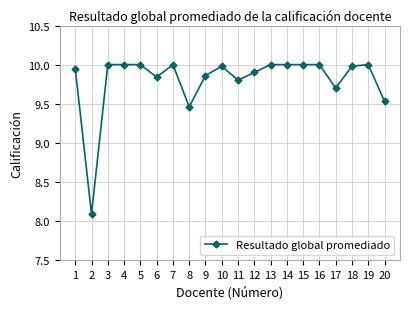

At which label is the value closest to 9?

8